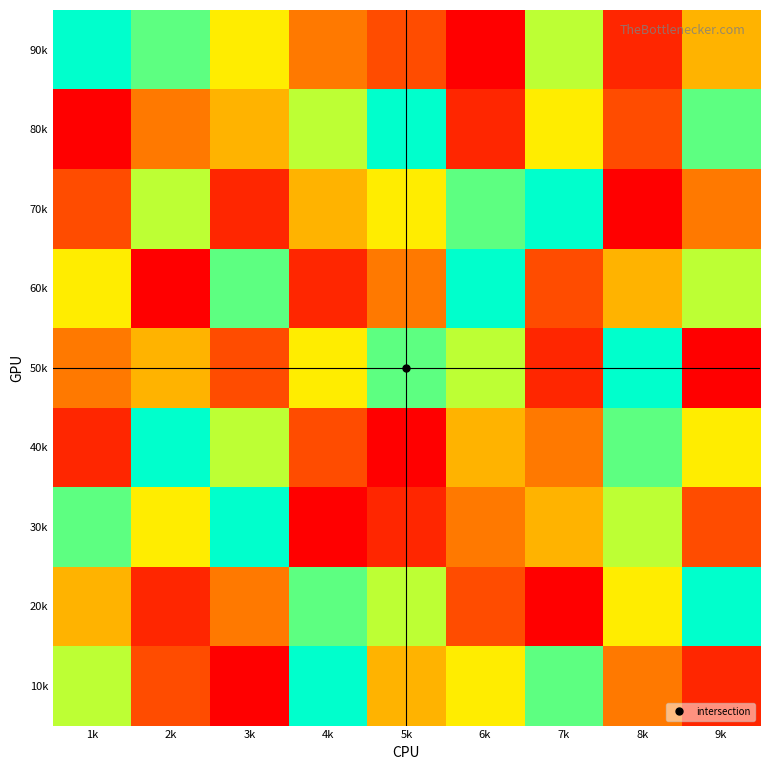

Rank the series at 3k from lowest to highest value.

10k, 70k, 50k, 20k, 80k, 90k, 40k, 60k, 30k